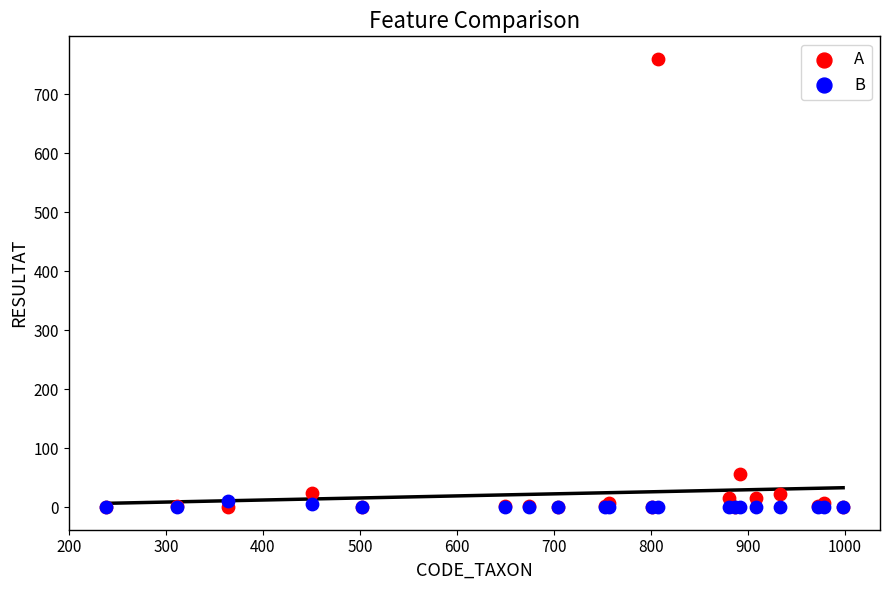

Which series contains the highest Y value?

A